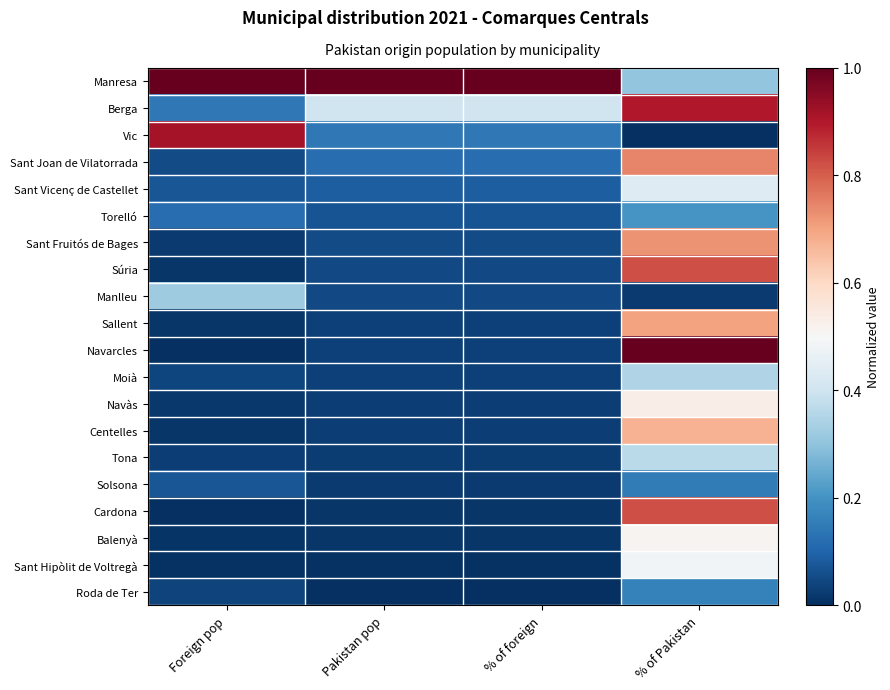

What is the maximum value shown in the chart?

1.0